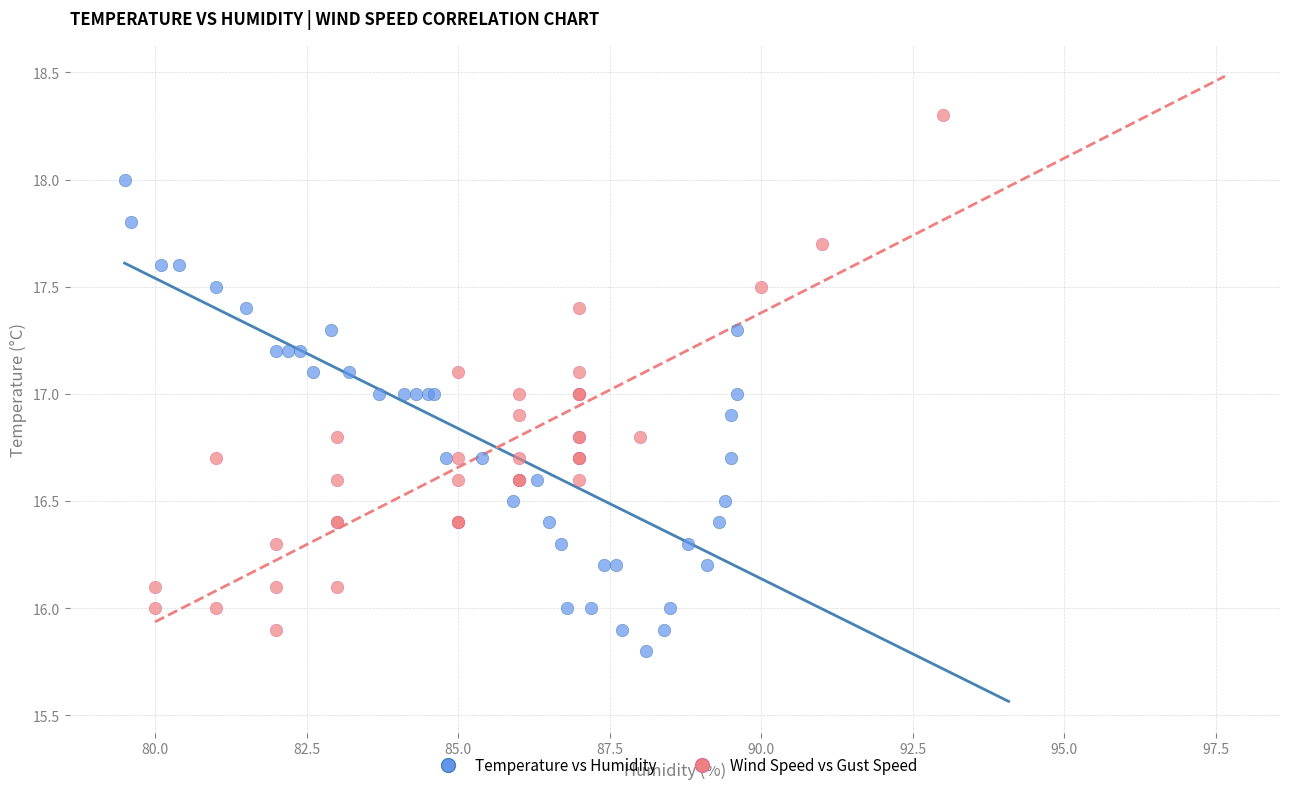

What are all the series names shown in the legend?

Temperature vs Humidity, Wind Speed vs Gust Speed